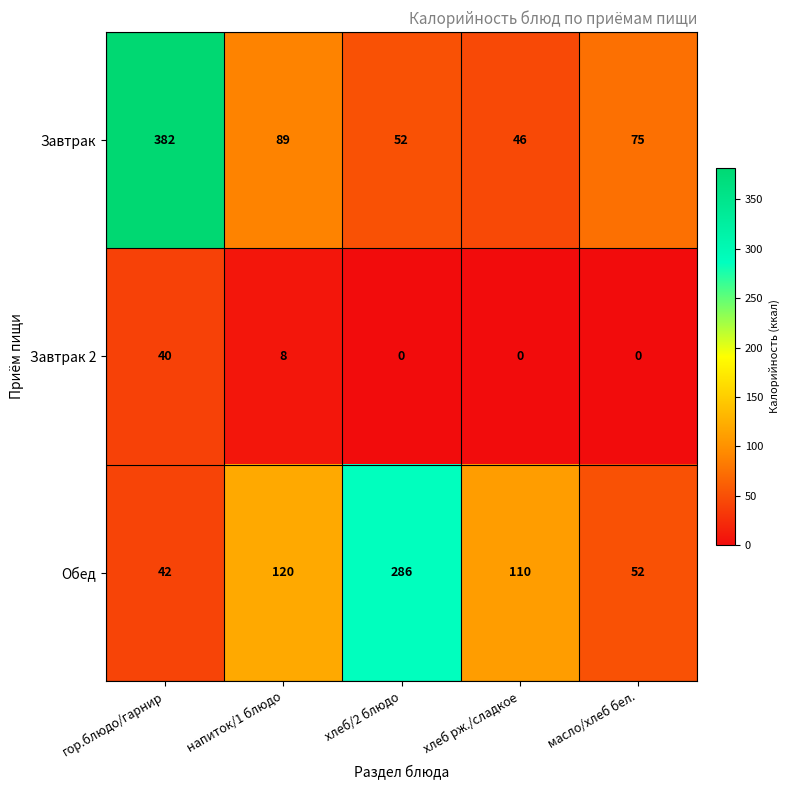

What is the total value across all series at масло/хлеб бел.?

127